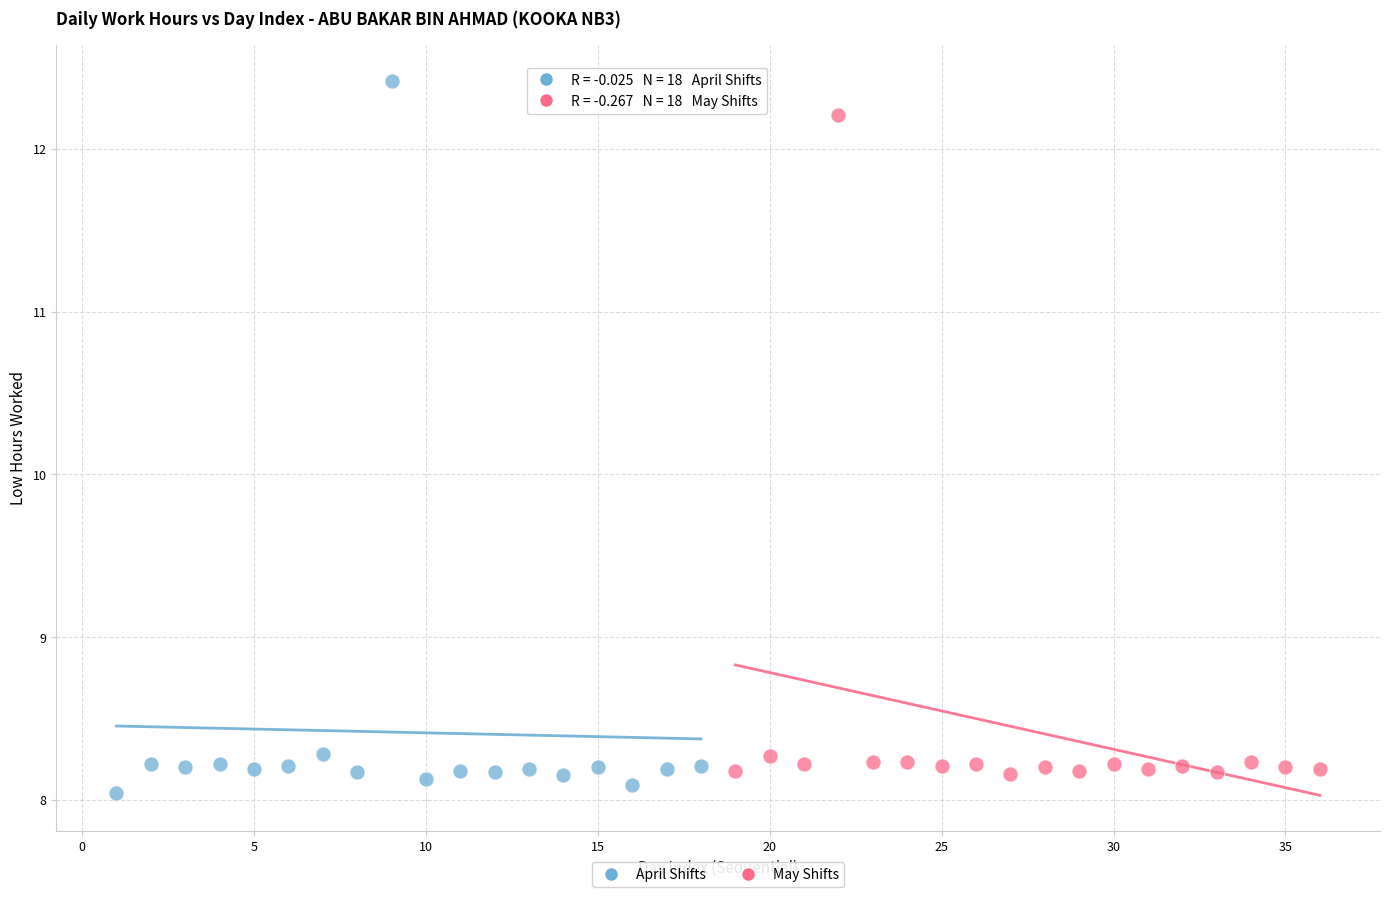

What are all the series names shown in the legend?

April Shifts, May Shifts